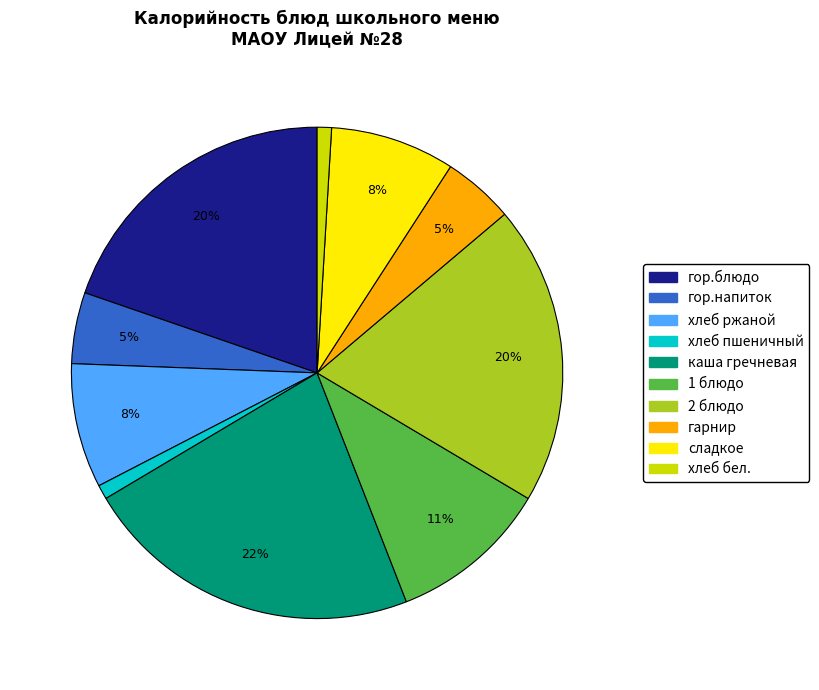

Which has a higher value, хлеб пшеничный or 1 блюдо?

1 блюдо